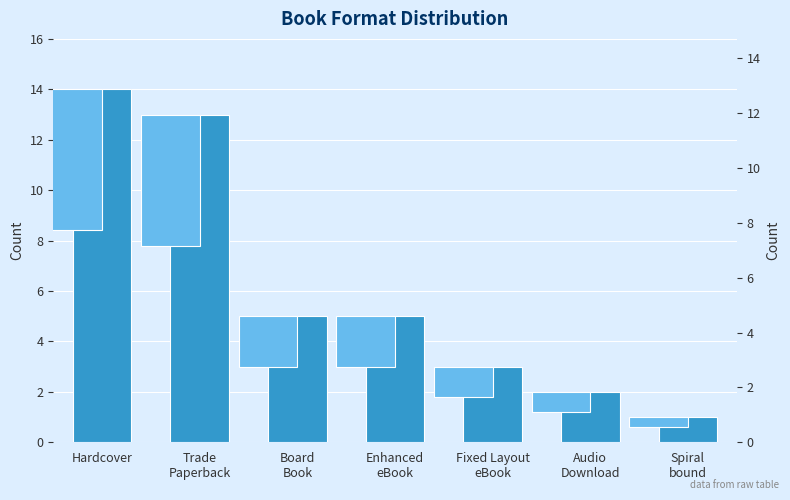

Does the chart contain stacked bars?

No